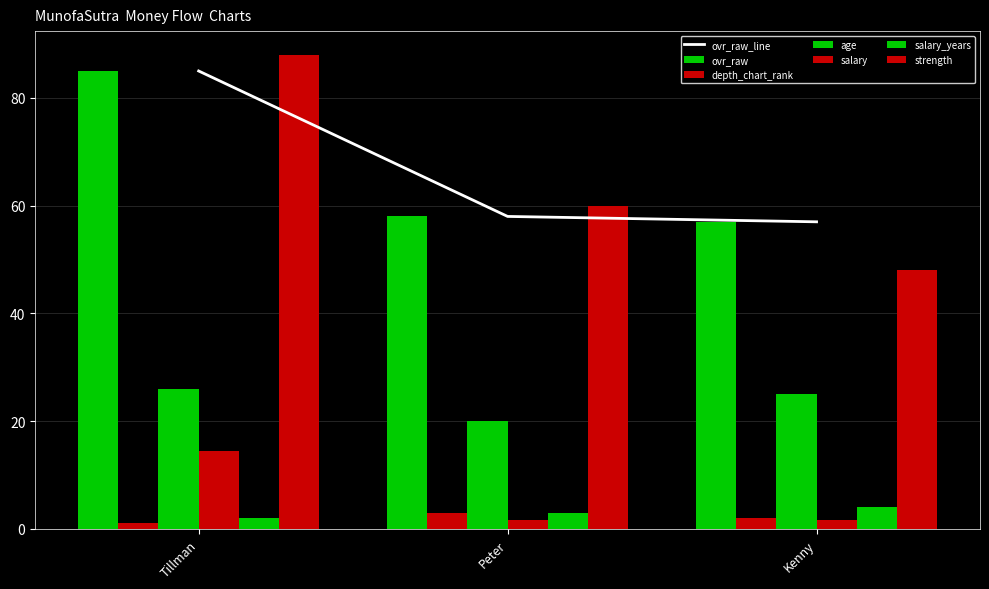

What is the value of the salary bar at the 3rd from the left?

1.7